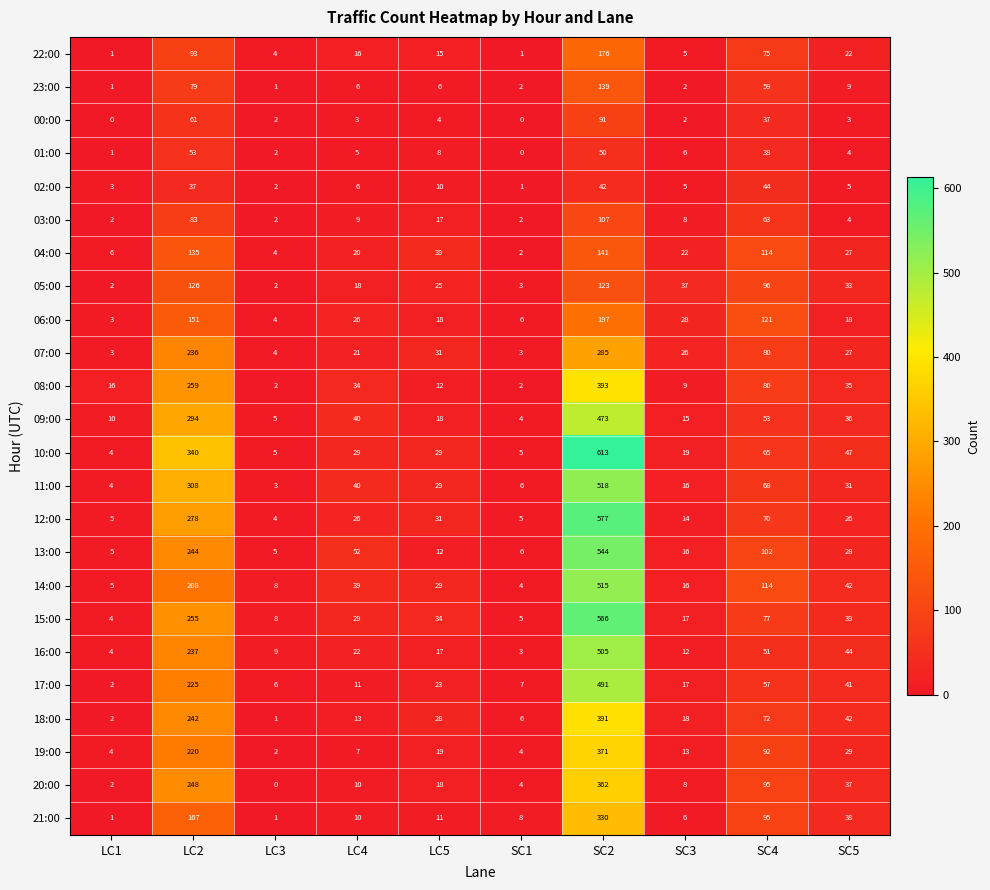

Rank the series by their maximum value, from highest to lowest.

10:00, 12:00, 15:00, 13:00, 11:00, 14:00, 16:00, 17:00, 09:00, 08:00, 18:00, 19:00, 20:00, 21:00, 07:00, 06:00, 22:00, 04:00, 23:00, 05:00, 03:00, 00:00, 01:00, 02:00